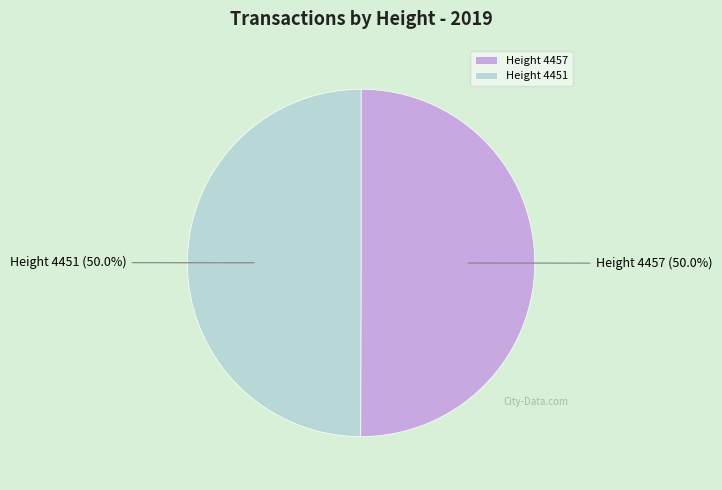

What percentage is NOT represented by Height 4457?

50.0%